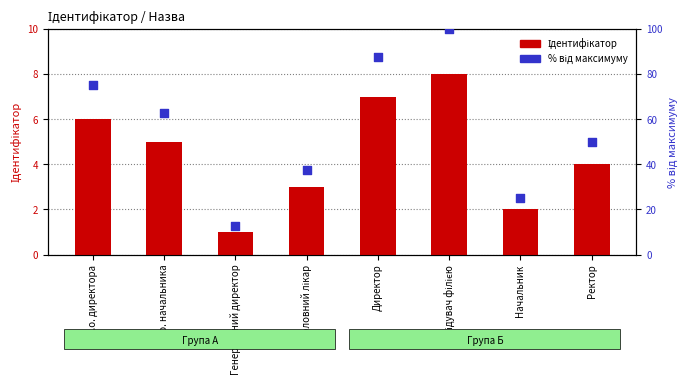

At which category is the sum across all series the highest?

Завідувач філією